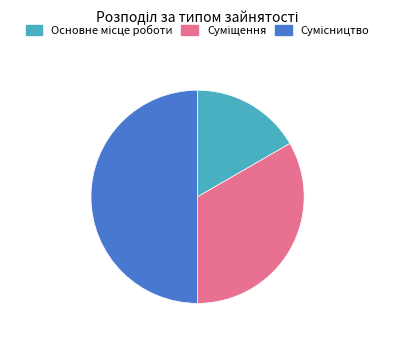

What is the ratio of the value at Основне місце роботи to the value at Сумісництво?

0.3